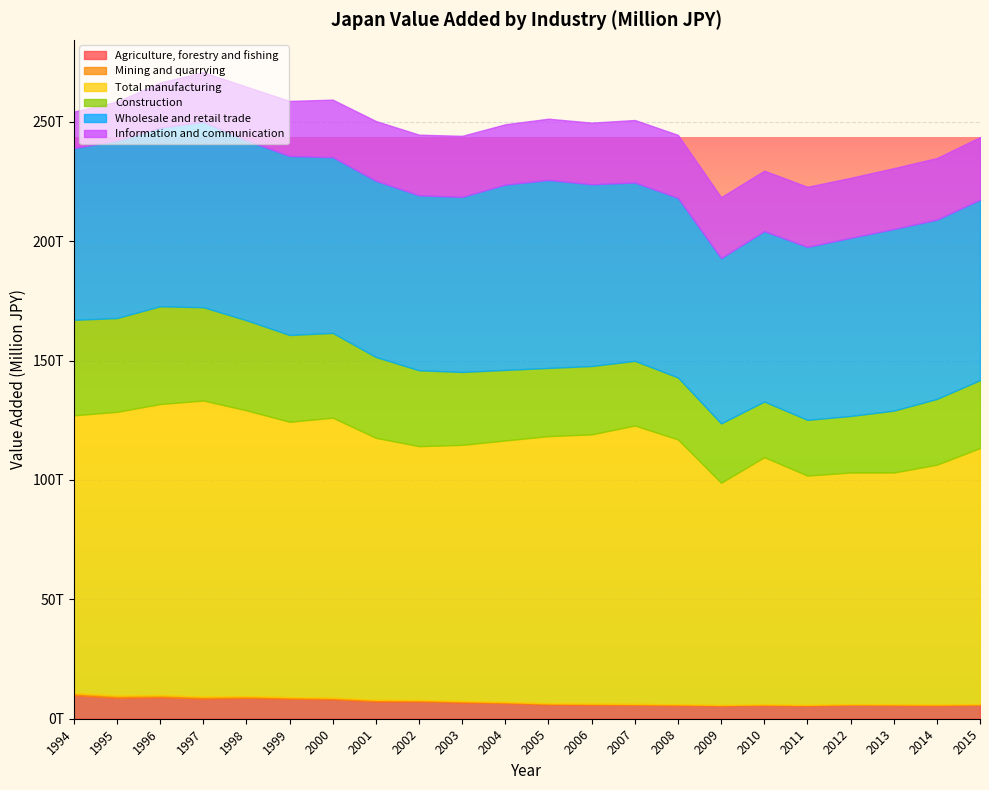

What is the value of the Information and communication point at the 7th from the left?

24104196